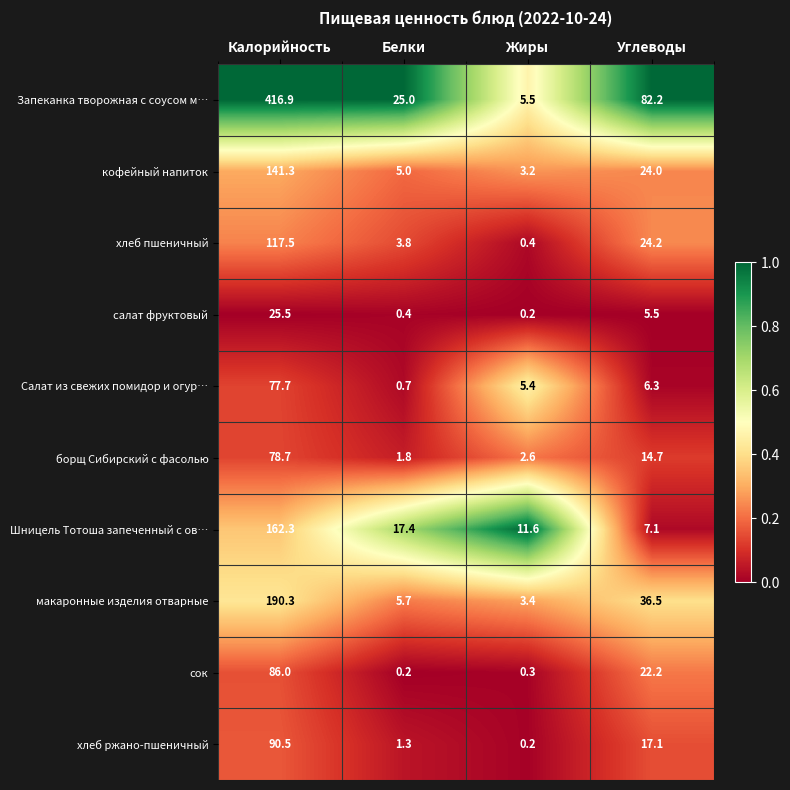

Rank the series at Углеводы from lowest to highest value.

салат фруктовый, Салат из свежих помидор и огур…, Шницель Тотоша запеченный с ов…, борщ Сибирский с фасолью, хлеб ржано-пшеничный, сок, кофейный напиток, хлеб пшеничный, макаронные изделия отварные, Запеканка творожная с соусом м…